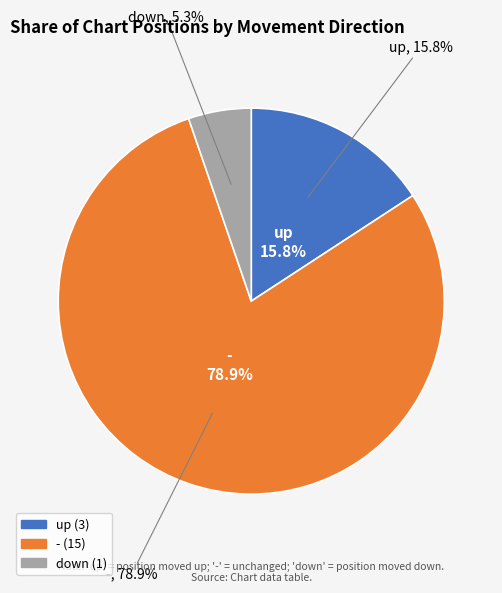

Between down and -, which is larger?

-